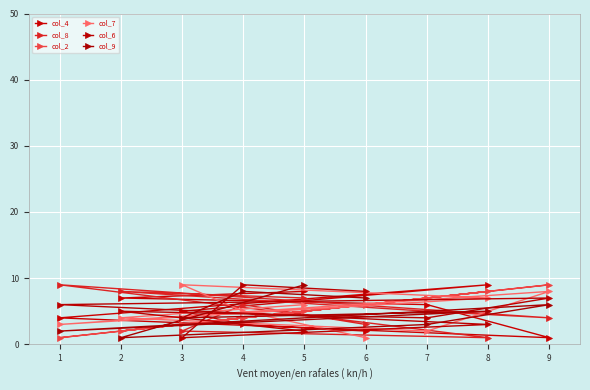

Count the number of categories in the chart.

9